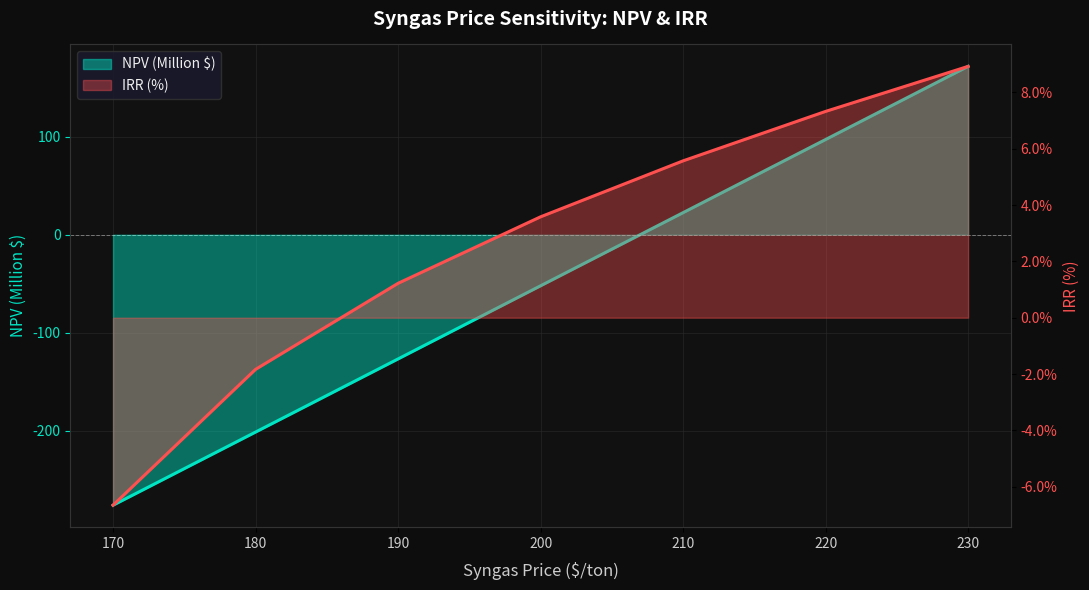

Which series has the largest range (max minus min)?

NPV (Million $)